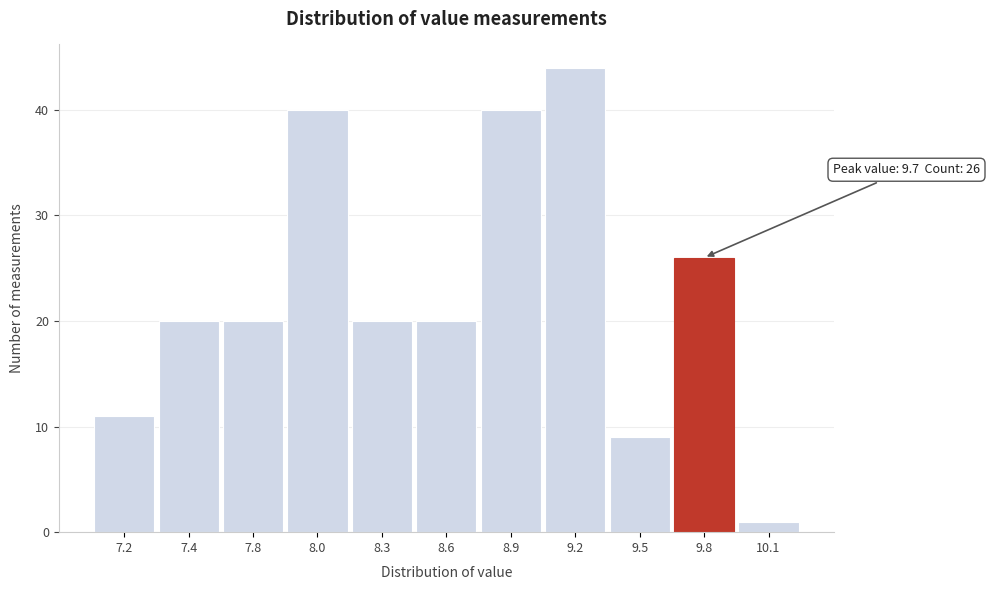

Reading left to right, list all the values displayed in this chart.

7.2=11	7.4=20	7.8=20	8.0=40	8.3=20	8.6=20	8.9=40	9.2=44	9.5=9	9.8=26	10.1=1